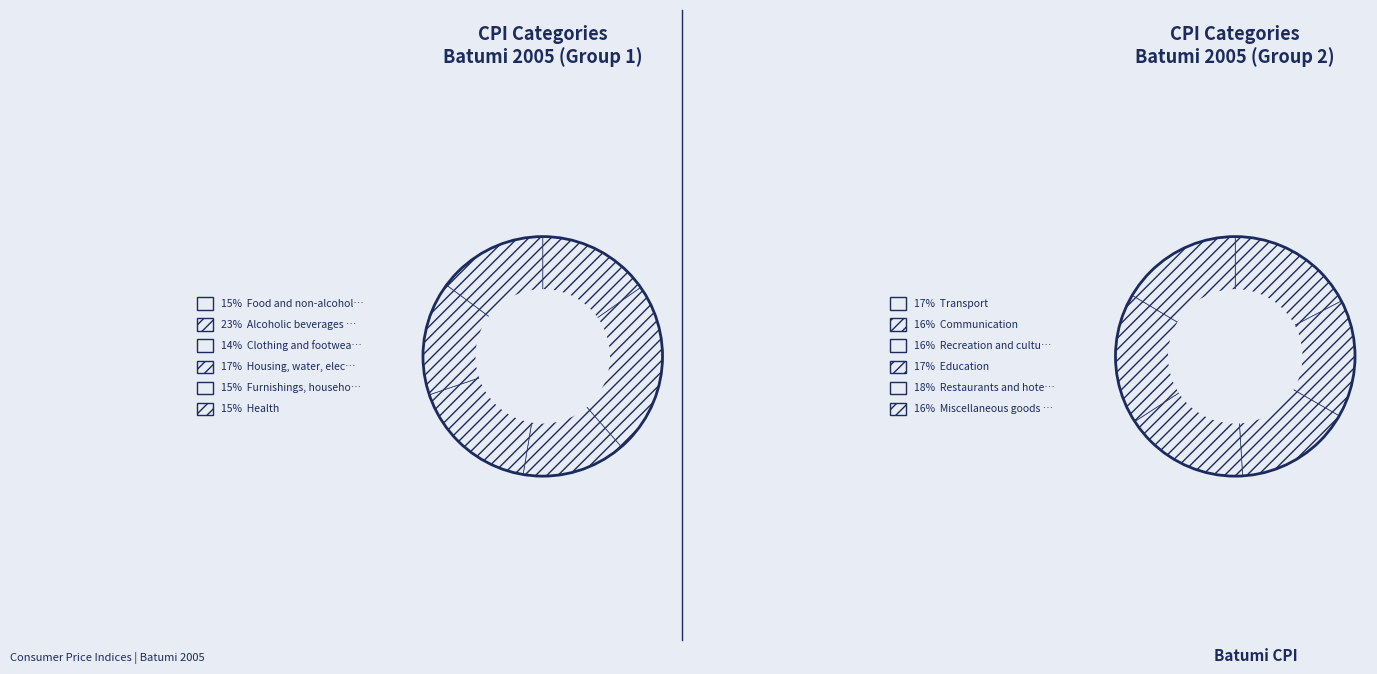

How many segments does this pie chart have?

12